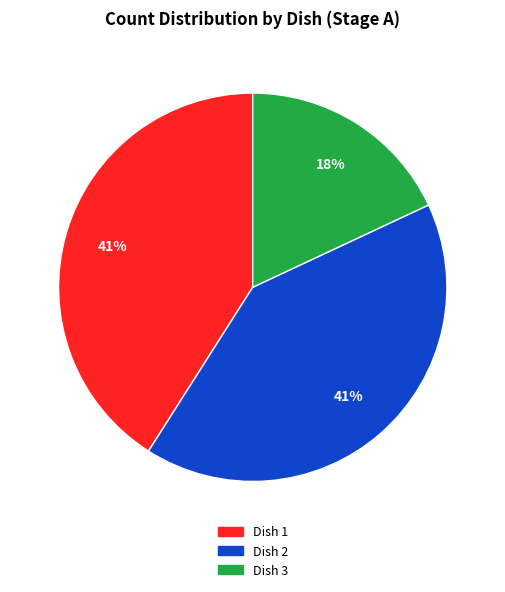

To the nearest percent, what is the difference between the largest and smallest slice percentages?

23%